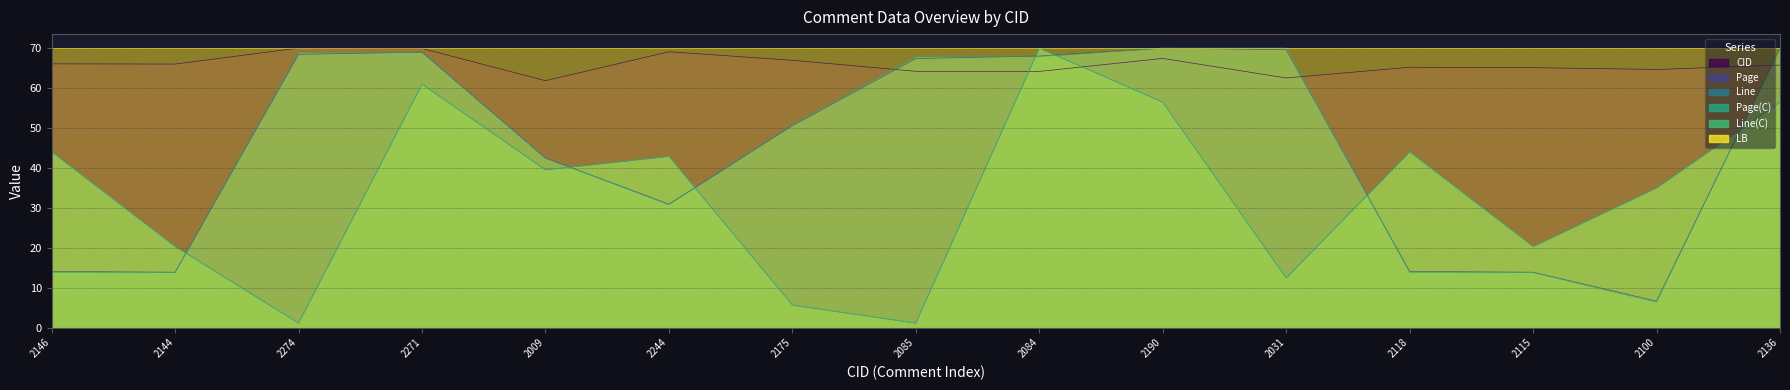

Does the chart have visible grid lines?

Yes